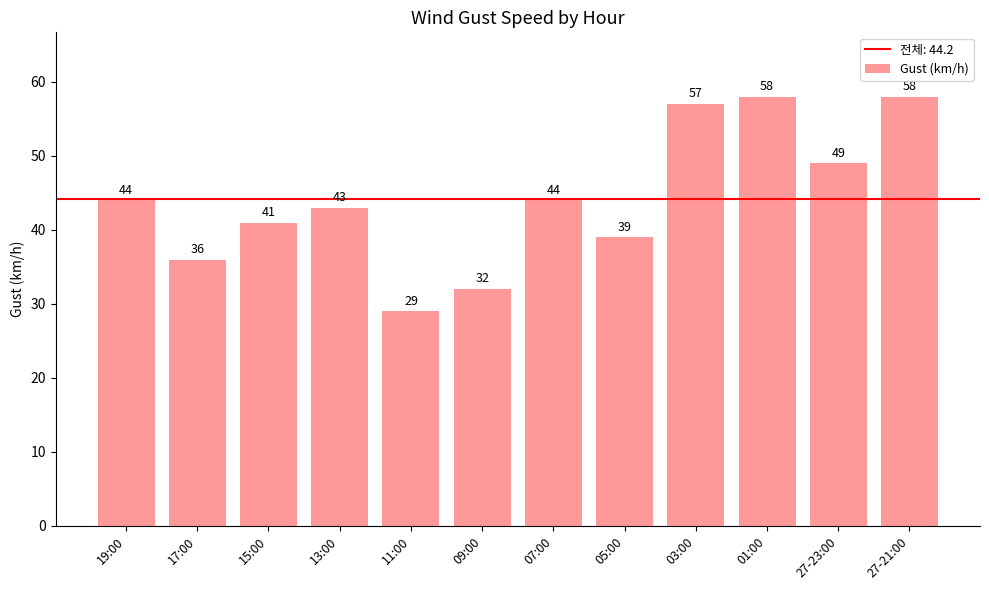

What is the label of the 1st bar from the left?

19:00